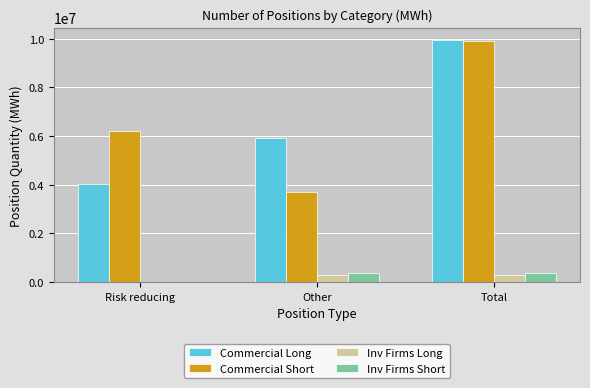

Reading left to right, transcribe all the data shown in this chart.

Commercial Long: Risk reducing=4018227	Other=5936904	Total=9955131
Commercial Short: Risk reducing=6222734	Other=3699515	Total=9922249
Inv Firms Long: Risk reducing=0	Other=300309	Total=300309
Inv Firms Short: Risk reducing=0	Other=382328	Total=382328